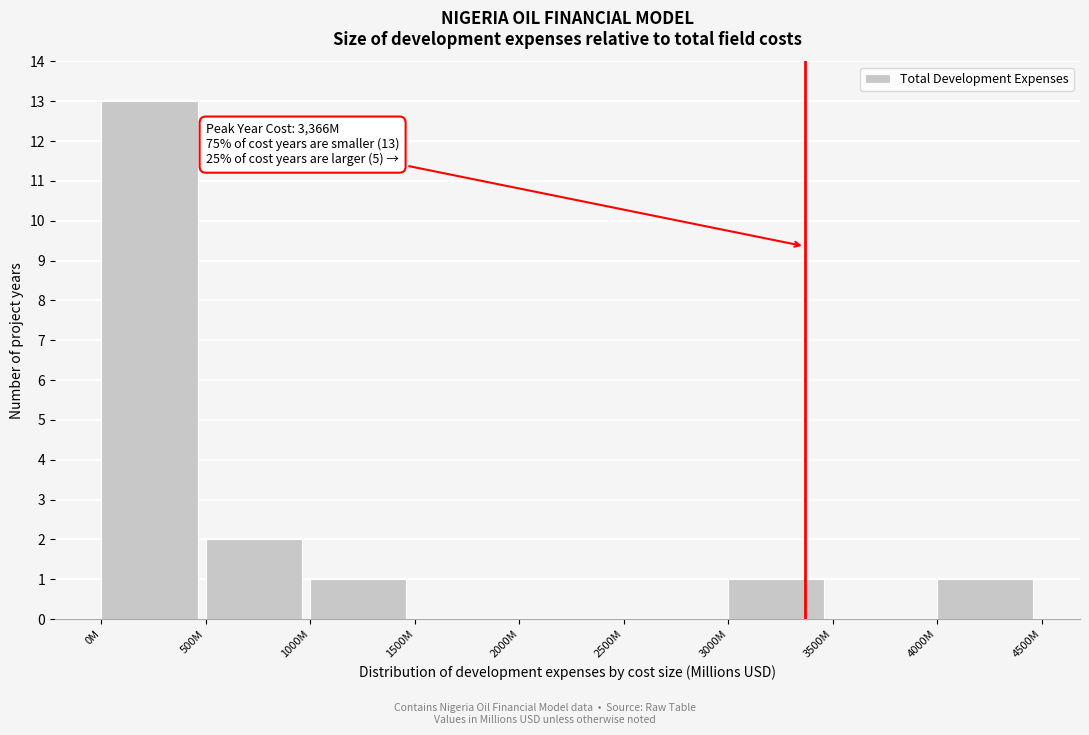

Reading left to right, transcribe all the data shown in this chart.

0M=13	500M=2	1000M=1	1500M=0	2000M=0	2500M=0	3000M=1	3500M=0	4000M=1